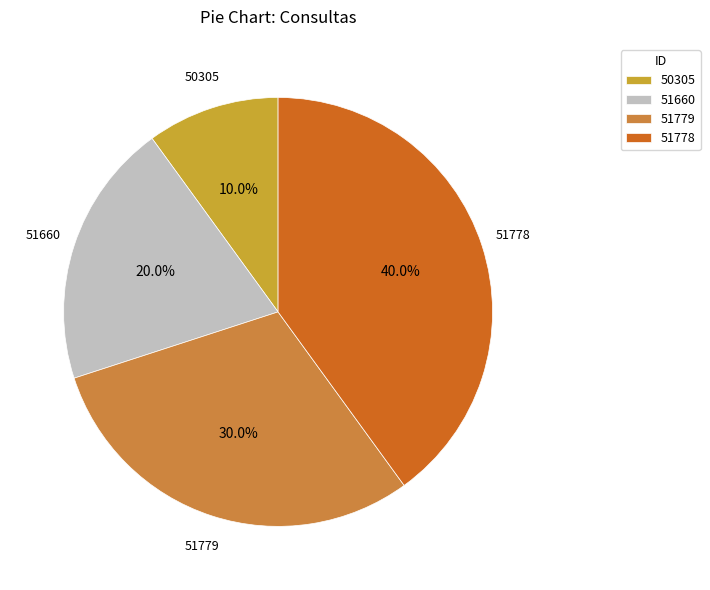

The 51779 slice represents 30% of the pie. True or false?

True